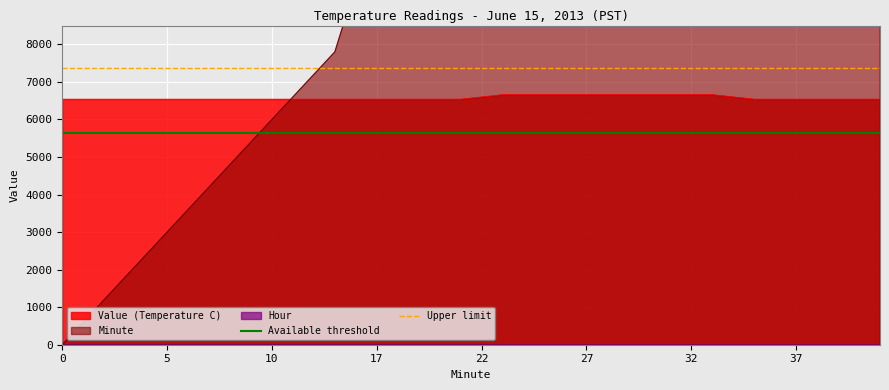

Does the chart display data point markers on the line(s)?

No